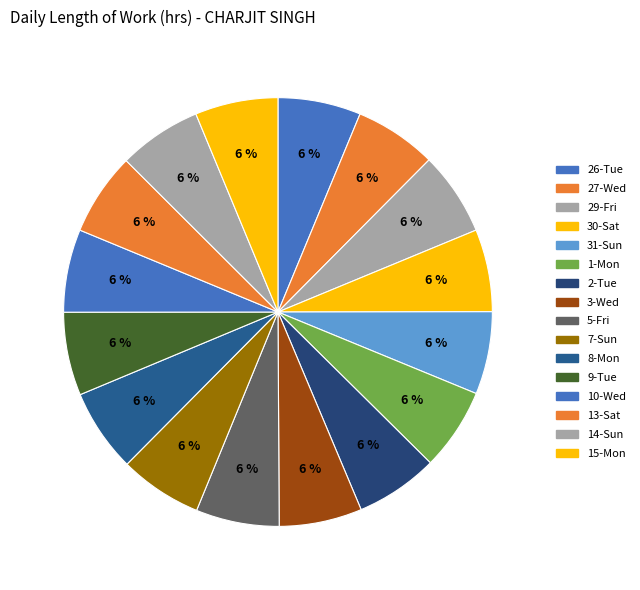

How many slices are in this pie chart?

16